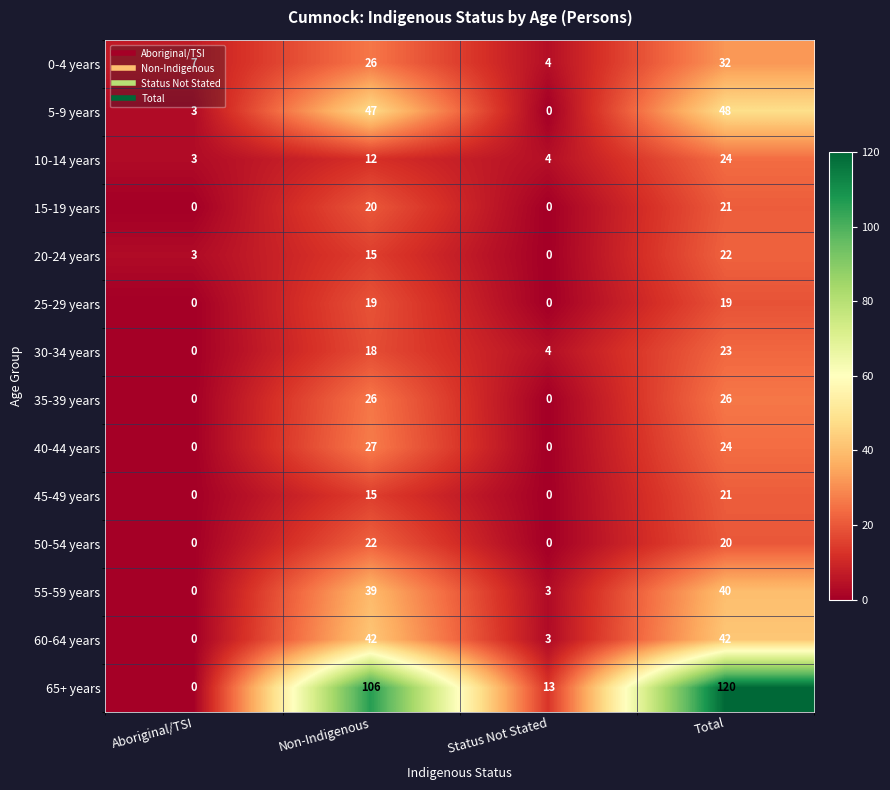

At which category does the chart reach its peak across all series?

Total